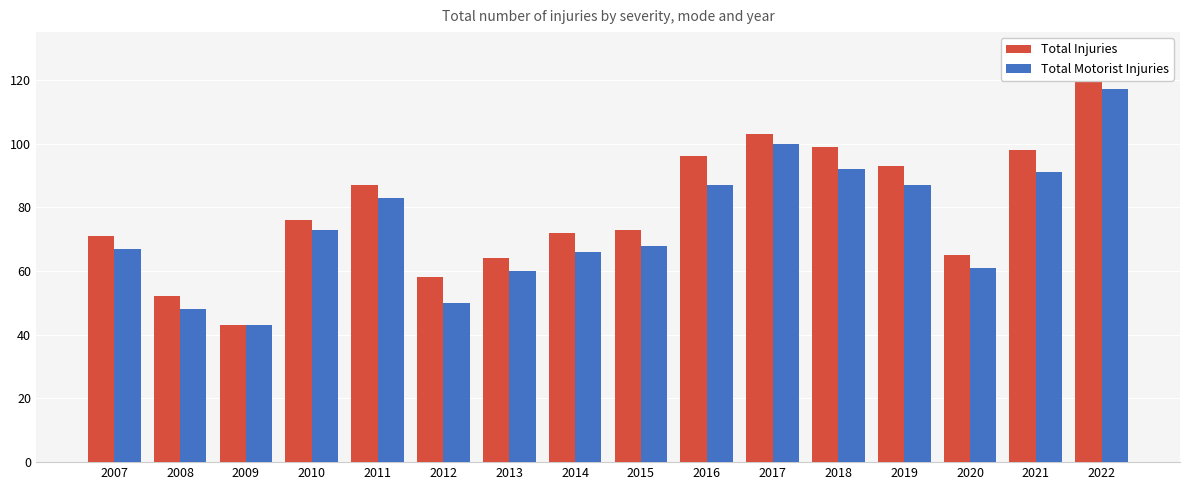

Which has a higher value, 2019 or 2022?

2022